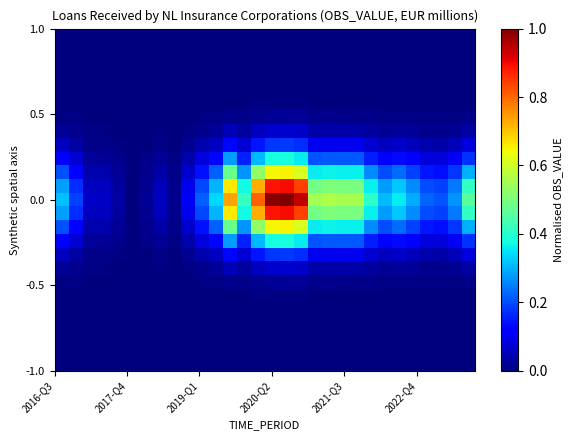

What is the greatest value displayed?

1.0